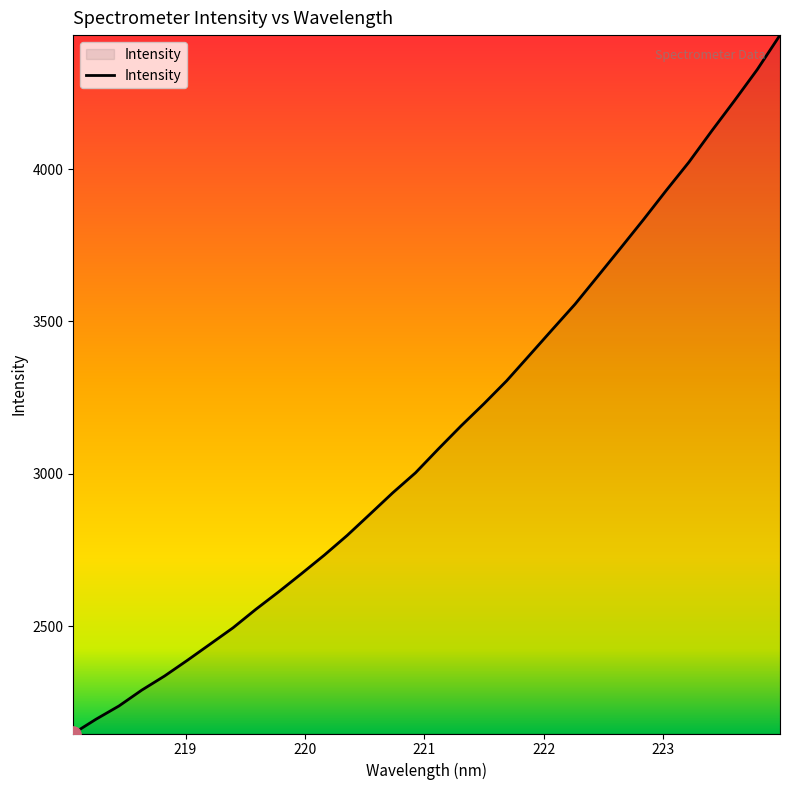

What is the difference between the maximum and minimum values?

2292.1